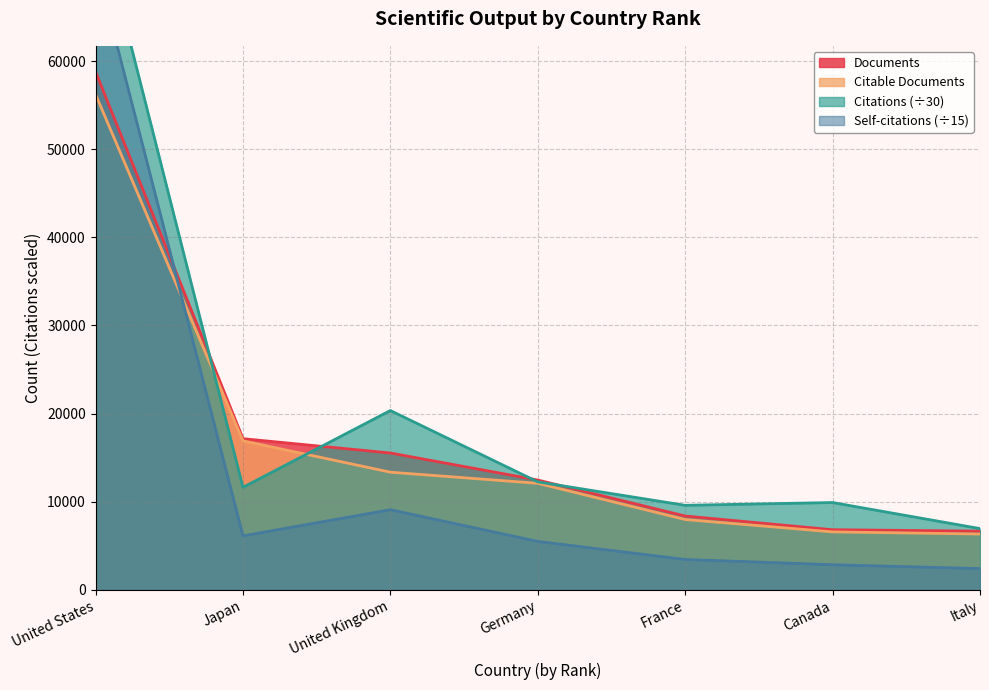

Which series has the largest total across all categories?

Citations